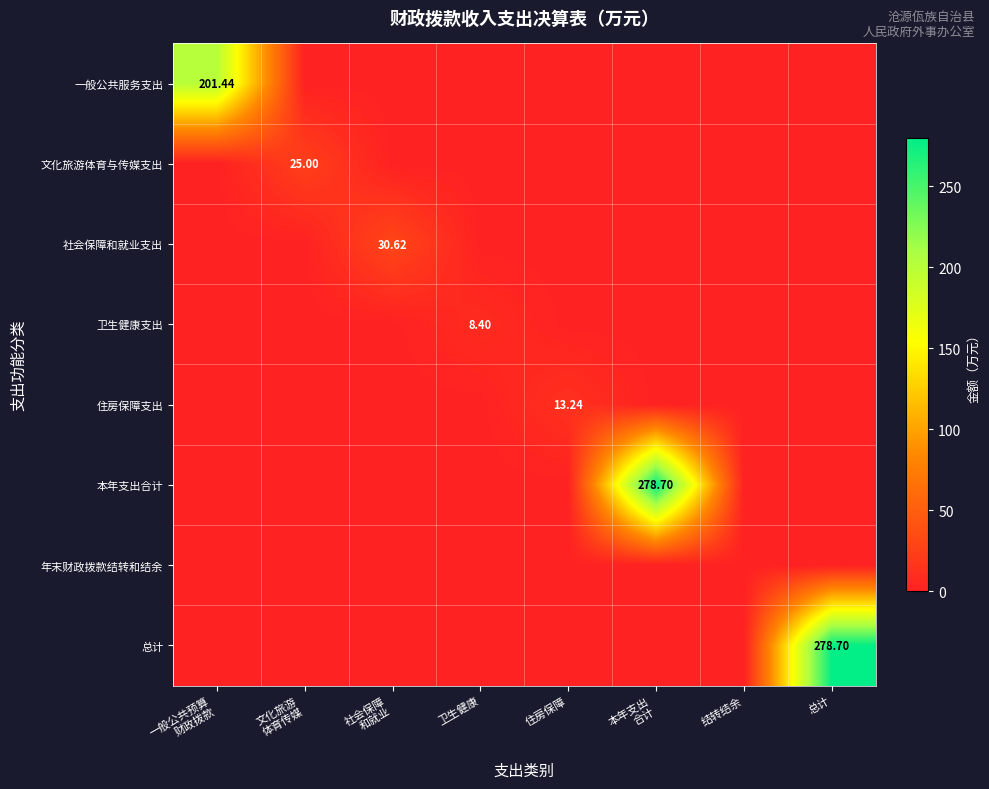

What is the average value of the 社会保障和就业支出 series?

3.8